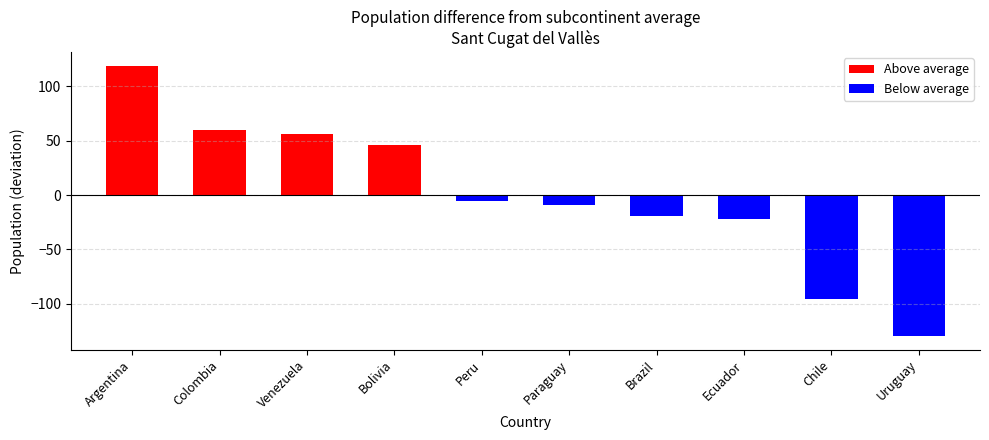

Reading left to right, extract all data points from this chart.

Argentina=119.1	Colombia=59.6	Venezuela=56.6	Bolivia=46.1	Peru=-5.4	Paraguay=-9.4	Brazil=-19.4	Ecuador=-21.9	Chile=-95.4	Uruguay=-129.9